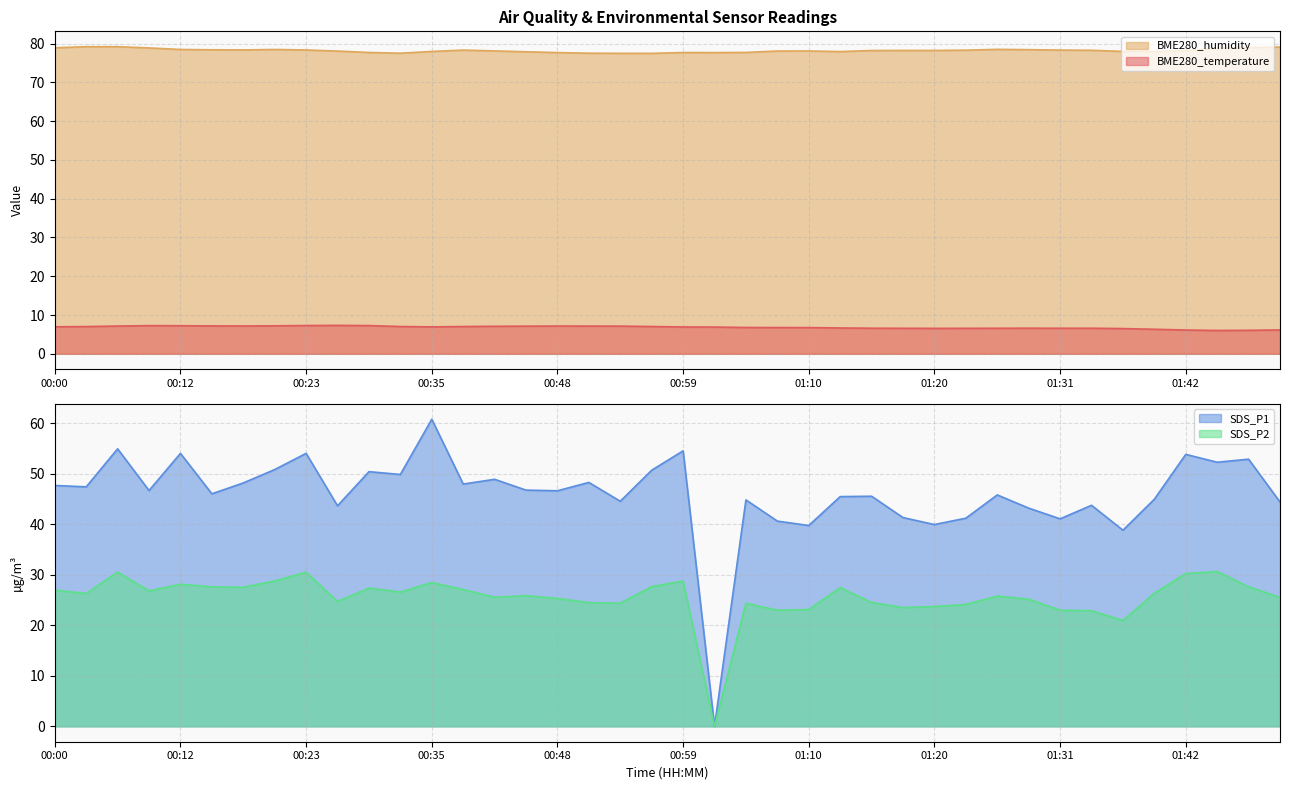

Rank the categories by SDS_P2 value from lowest to highest.

01:02, 01:36, 01:34, 01:07, 01:31, 01:10, 01:18, 01:20, 01:23, 01:05, 00:53, 00:50, 01:15, 00:26, 01:29, 00:48, 01:50, 00:42, 01:26, 00:45, 00:03, 01:39, 00:32, 00:09, 00:00, 00:40, 00:29, 01:12, 00:18, 00:15, 01:47, 00:56, 00:12, 00:35, 00:59, 00:21, 01:42, 00:23, 00:06, 01:45